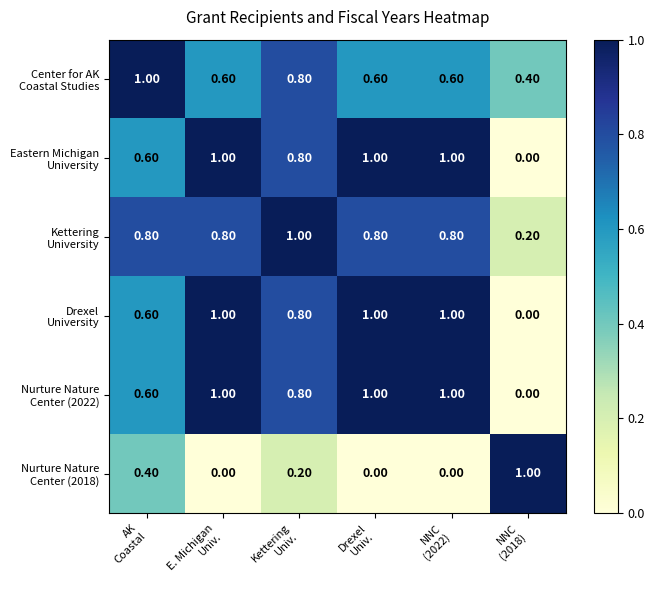

At how many categories does at least one series exceed 0?

6